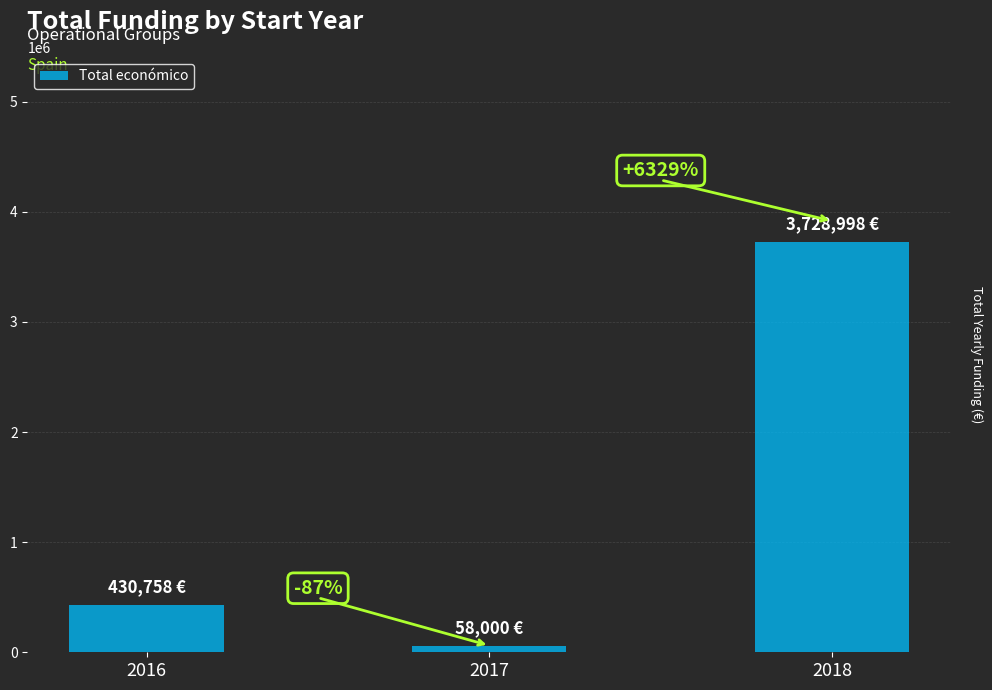

Are the bars horizontal?

No